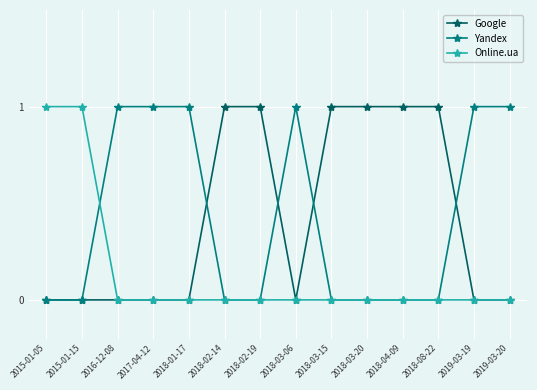

What are all the series names shown in the legend?

Google, Yandex, Online.ua